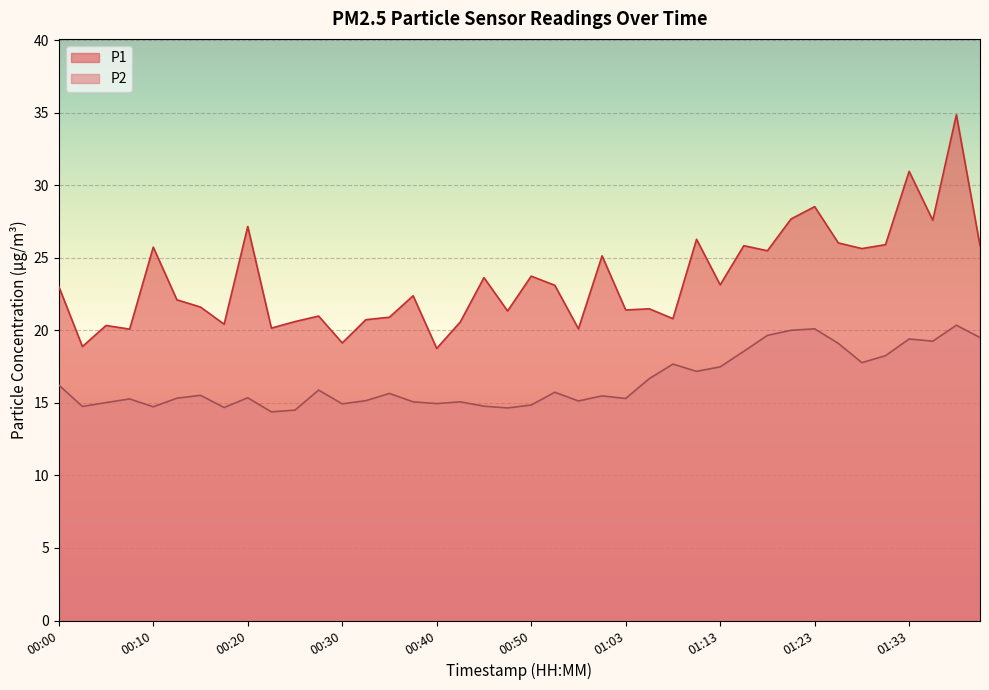

List the series in order of their peak value, highest first.

P1, P2